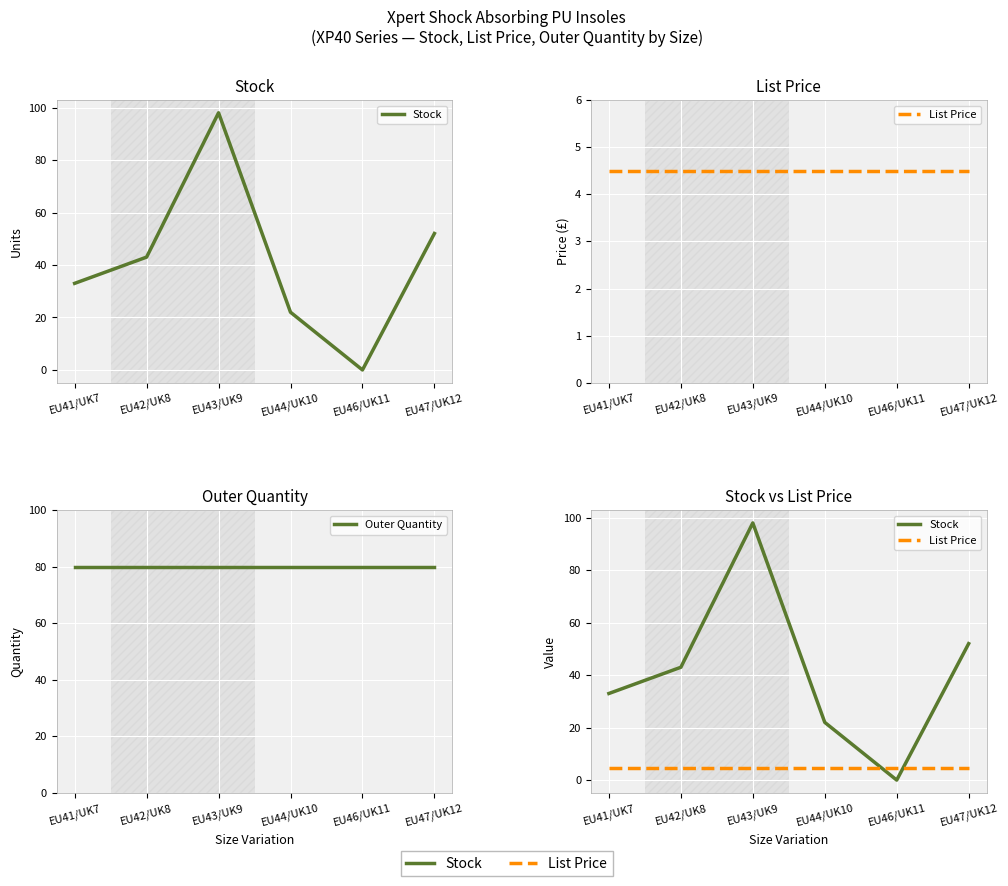

What is the value of the List Price point at the 4th from the left?

4.5